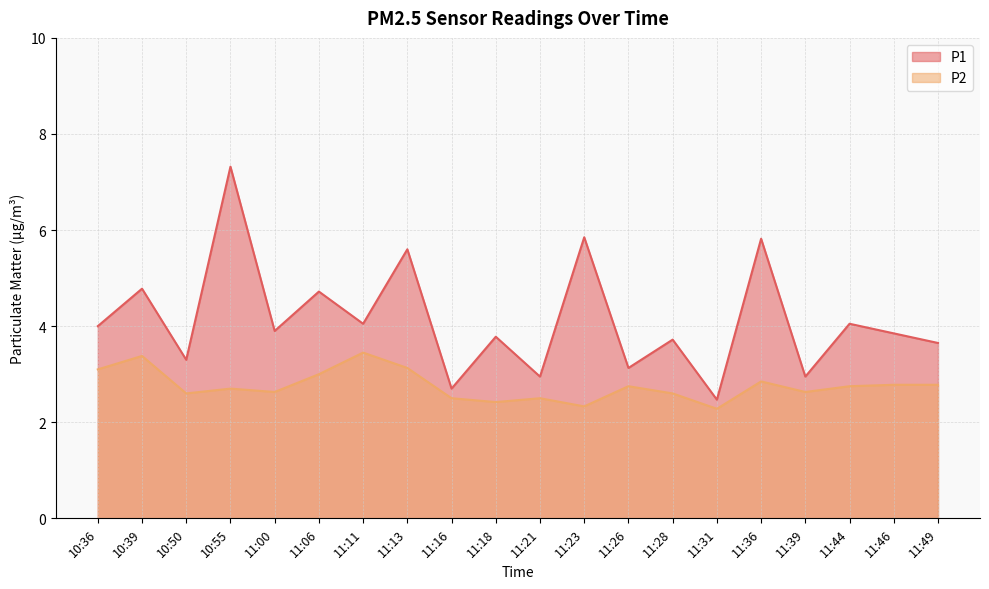

True or false: P1 and P2 intersect in this chart.

False